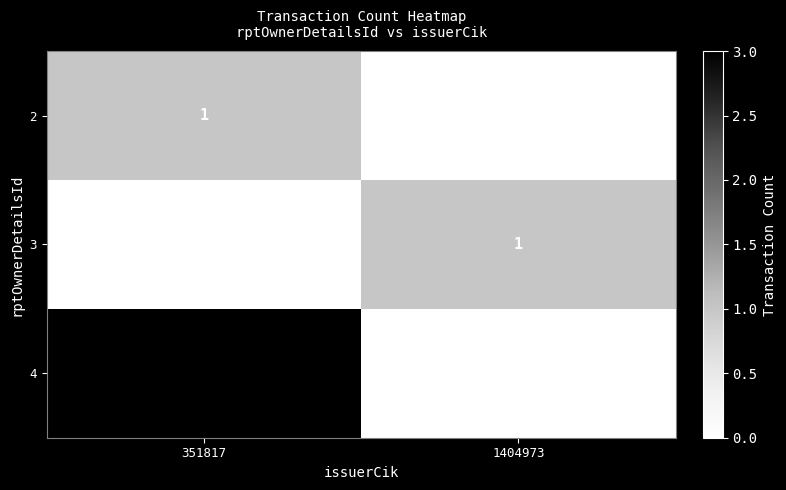

Which series has the largest total across all categories?

4